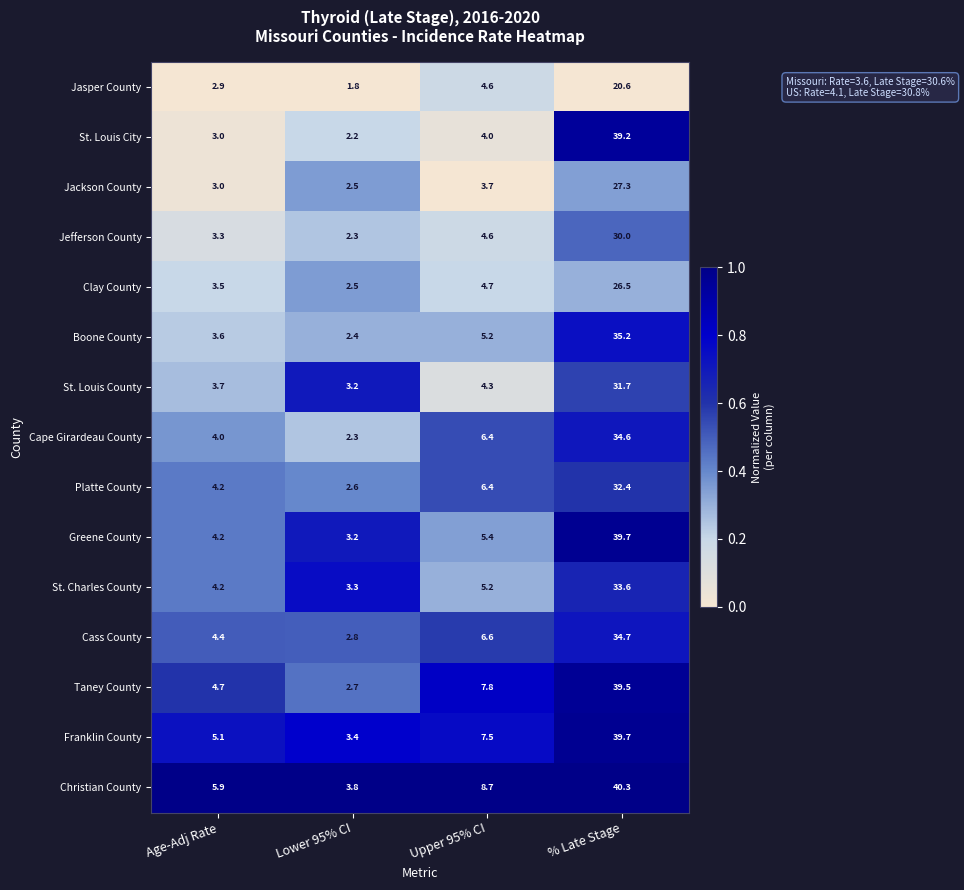

The Christian County series shows 58.4 at % Late Stage. True or false?

False